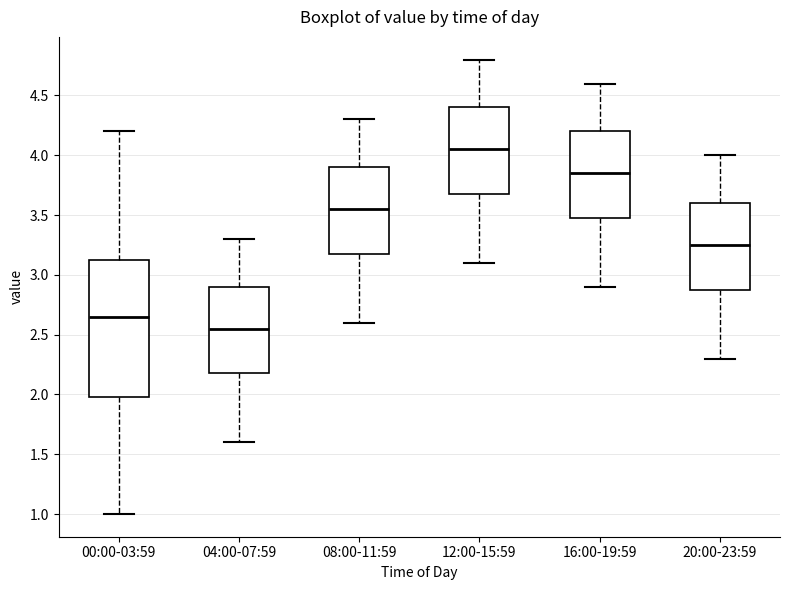

Reading left to right, read every box against the y-axis: the position of its median line, the range the box covers, and the ends of its whiskers. The values are not printed on the chart, so give them approximately, as read against the axis.

00:00-03:59: median 2.65, box 2.00 to 3.15, whiskers 1.00 to 4.20
04:00-07:59: median 2.55, box 2.20 to 2.90, whiskers 1.60 to 3.30
08:00-11:59: median 3.55, box 3.20 to 3.90, whiskers 2.60 to 4.30
12:00-15:59: median 4.05, box 3.70 to 4.40, whiskers 3.10 to 4.80
16:00-19:59: median 3.85, box 3.50 to 4.20, whiskers 2.90 to 4.60
20:00-23:59: median 3.25, box 2.90 to 3.60, whiskers 2.30 to 4.00